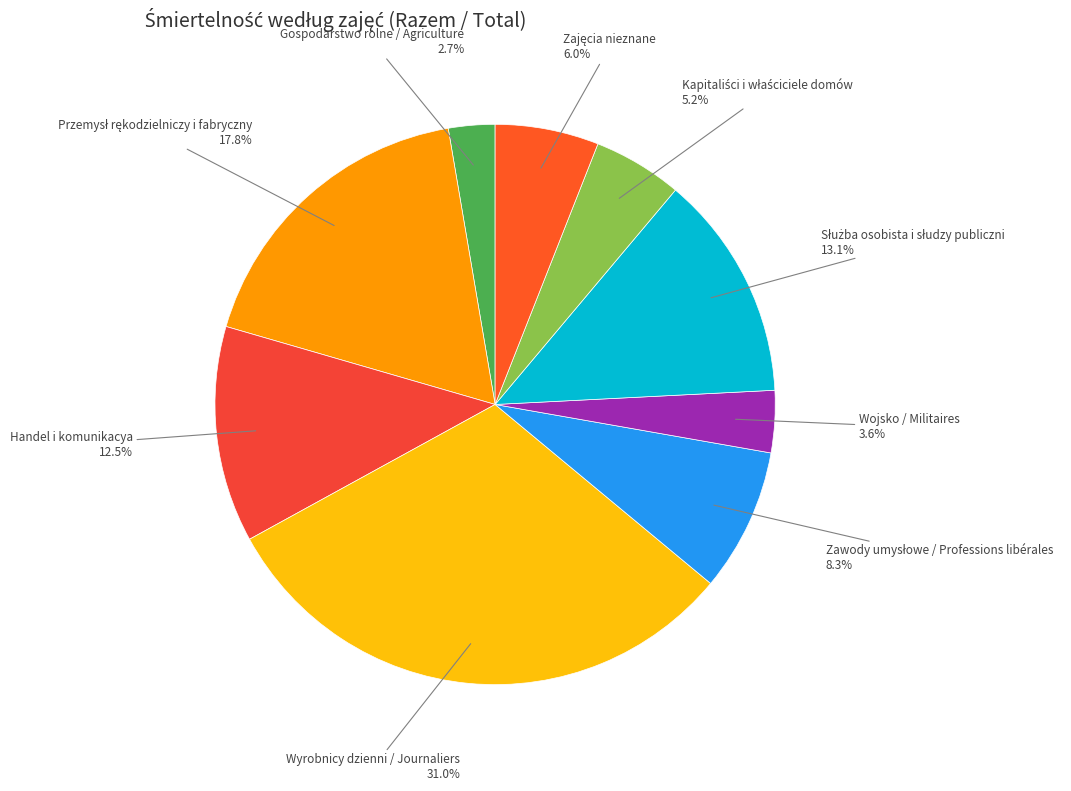

Which category has the smallest portion of the pie?

Gospodarstwo rolne / Agriculture